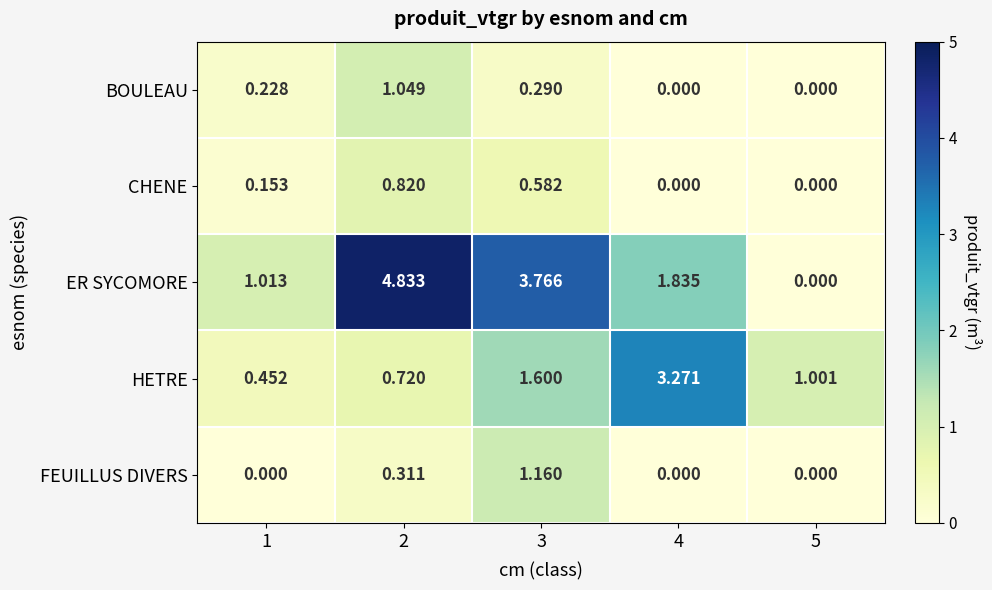

How many distinct data groups are displayed?

5